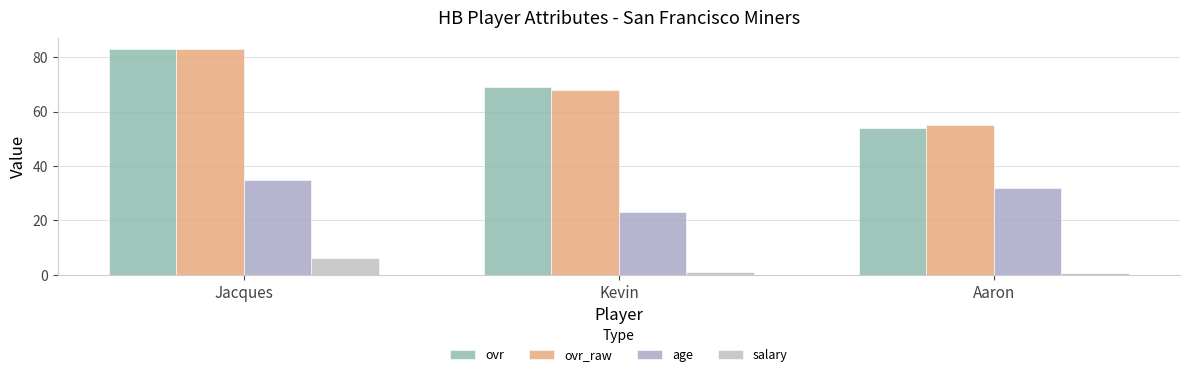

How many values in the salary series are below 1?

1